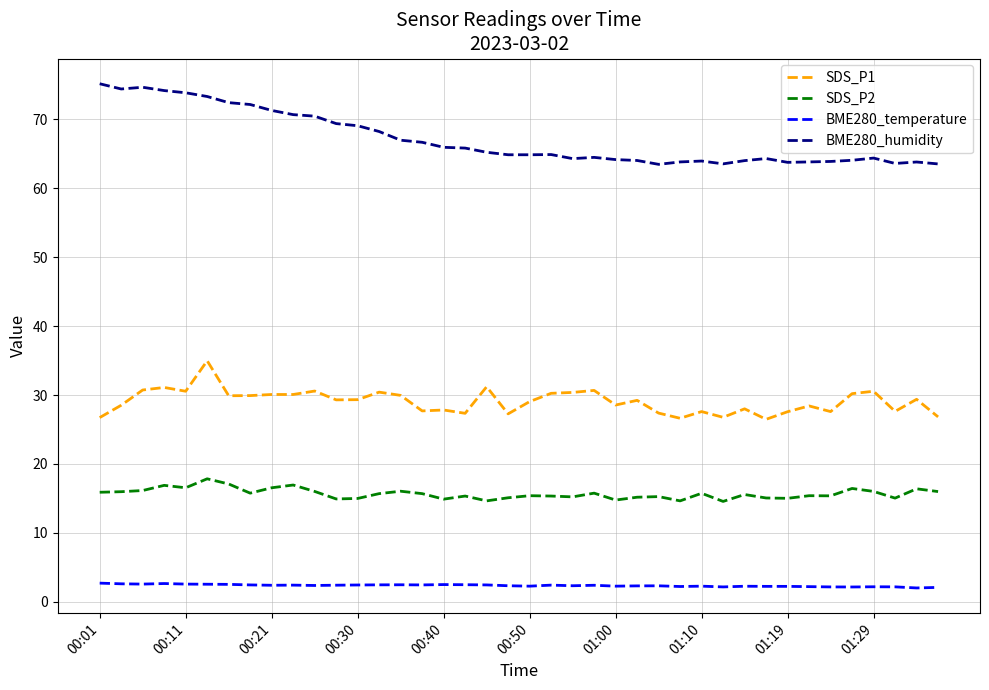

What is the difference between the maximum and second lowest values in the SDS_P1 series?

8.3